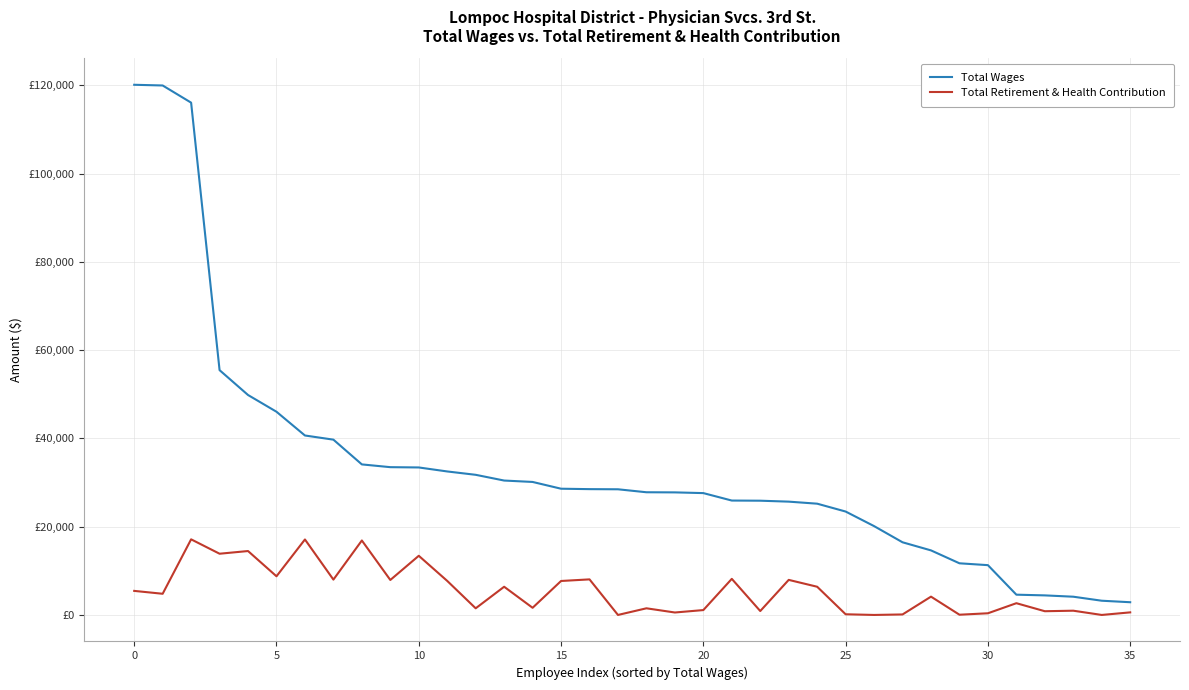

What are all the series names shown in the legend?

Total Wages, Total Retirement & Health Contribution